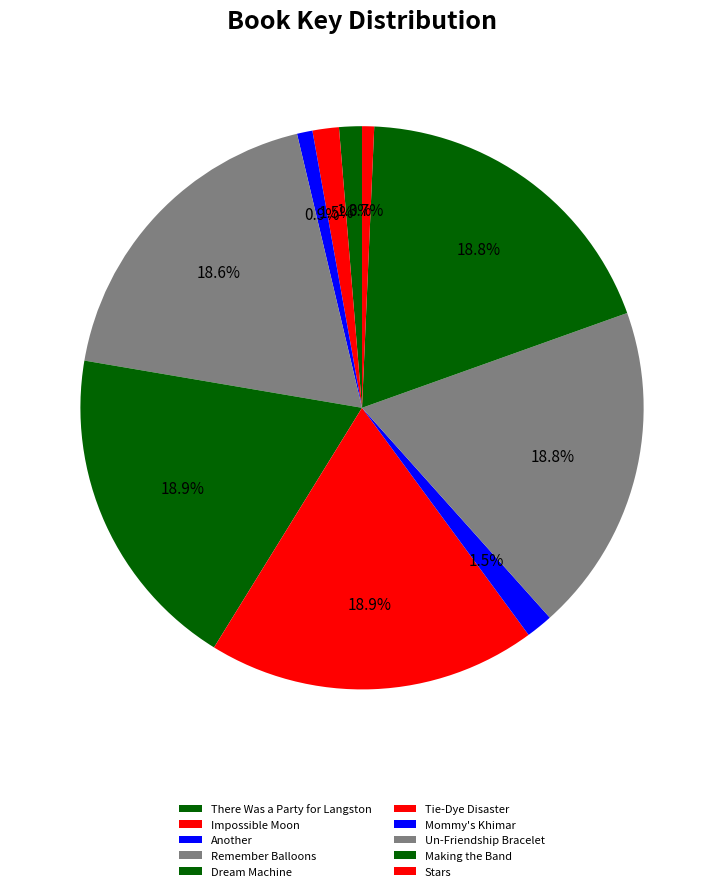

How many slices are in this pie chart?

10